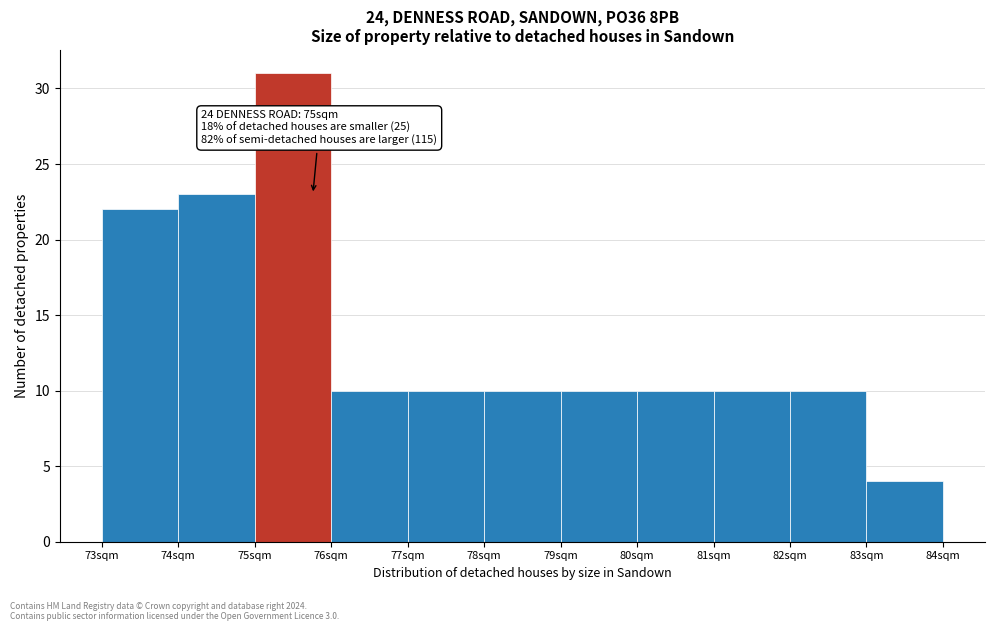

Which range on the x-axis has the tallest bar?

75 to 76